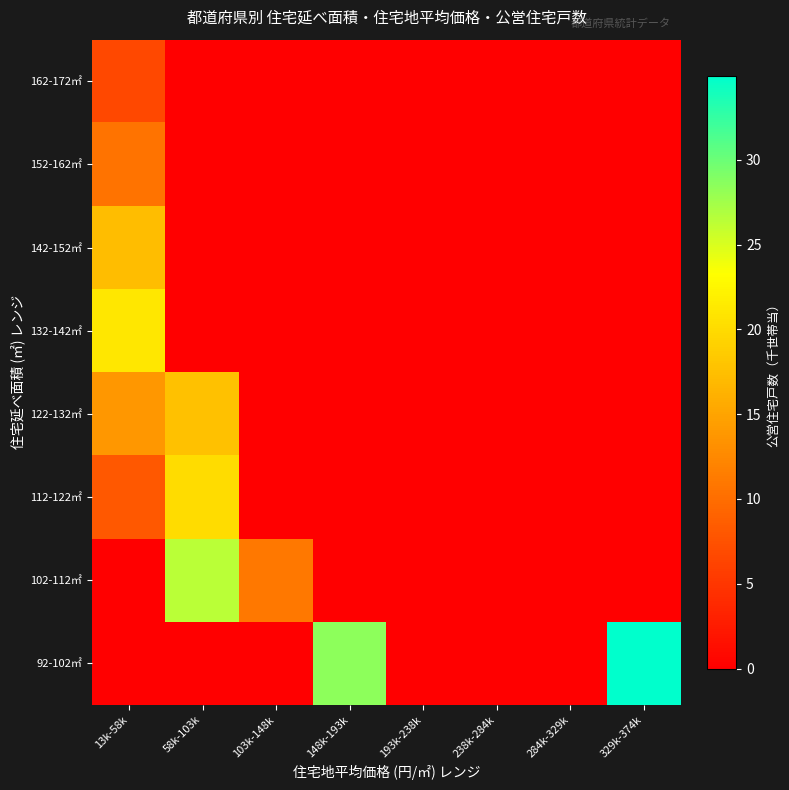

Reading left to right, what are all the values shown in this chart?

92-102㎡: 13k-58k=0.0	58k-103k=0.0	103k-148k=0.0	148k-193k=28.4	193k-238k=0.0	238k-284k=0.0	284k-329k=0.0	329k-374k=35.0
102-112㎡: 13k-58k=0.0	58k-103k=26.4	103k-148k=10.9	148k-193k=0.0	193k-238k=0.0	238k-284k=0.0	284k-329k=0.0	329k-374k=0.0
112-122㎡: 13k-58k=8.1	58k-103k=20.1	103k-148k=0.0	148k-193k=0.0	193k-238k=0.0	238k-284k=0.0	284k-329k=0.0	329k-374k=0.0
122-132㎡: 13k-58k=13.8	58k-103k=17.7	103k-148k=0.0	148k-193k=0.0	193k-238k=0.0	238k-284k=0.0	284k-329k=0.0	329k-374k=0.0
132-142㎡: 13k-58k=21.1	58k-103k=0.0	103k-148k=0.0	148k-193k=0.0	193k-238k=0.0	238k-284k=0.0	284k-329k=0.0	329k-374k=0.0
142-152㎡: 13k-58k=17.3	58k-103k=0.0	103k-148k=0.0	148k-193k=0.0	193k-238k=0.0	238k-284k=0.0	284k-329k=0.0	329k-374k=0.0
152-162㎡: 13k-58k=10.6	58k-103k=0.0	103k-148k=0.0	148k-193k=0.0	193k-238k=0.0	238k-284k=0.0	284k-329k=0.0	329k-374k=0.0
162-172㎡: 13k-58k=6.6	58k-103k=0.0	103k-148k=0.0	148k-193k=0.0	193k-238k=0.0	238k-284k=0.0	284k-329k=0.0	329k-374k=0.0